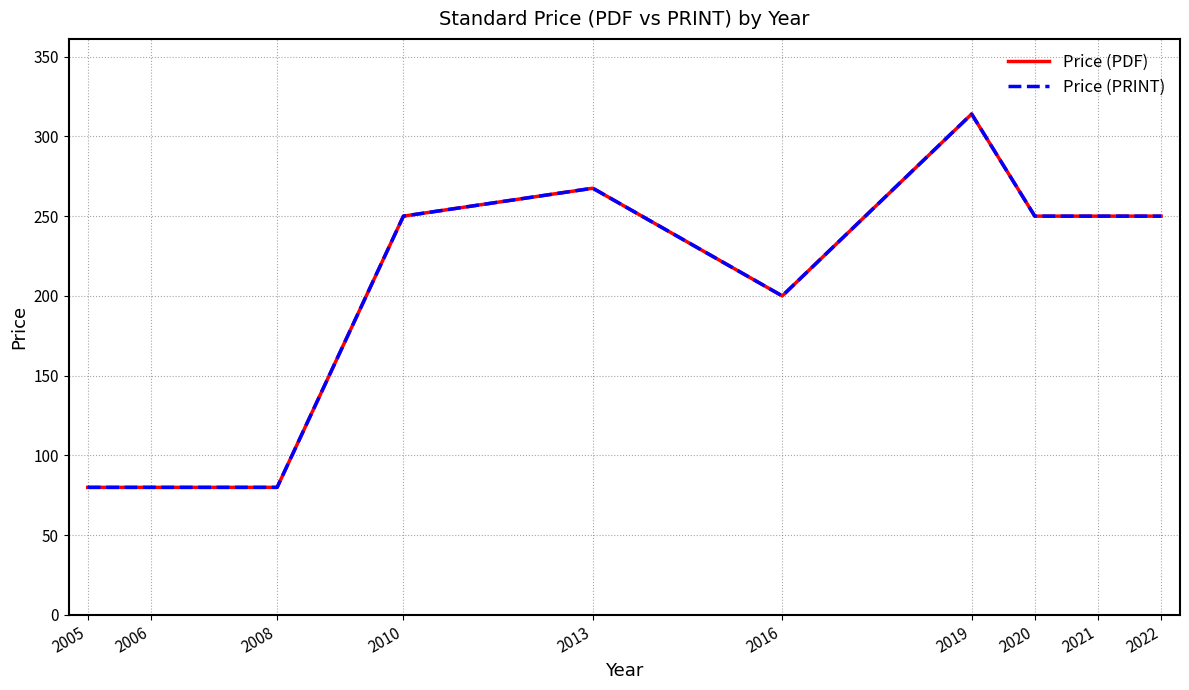

True or false: Price (PDF) has a value of 267.5 at 2013.

True